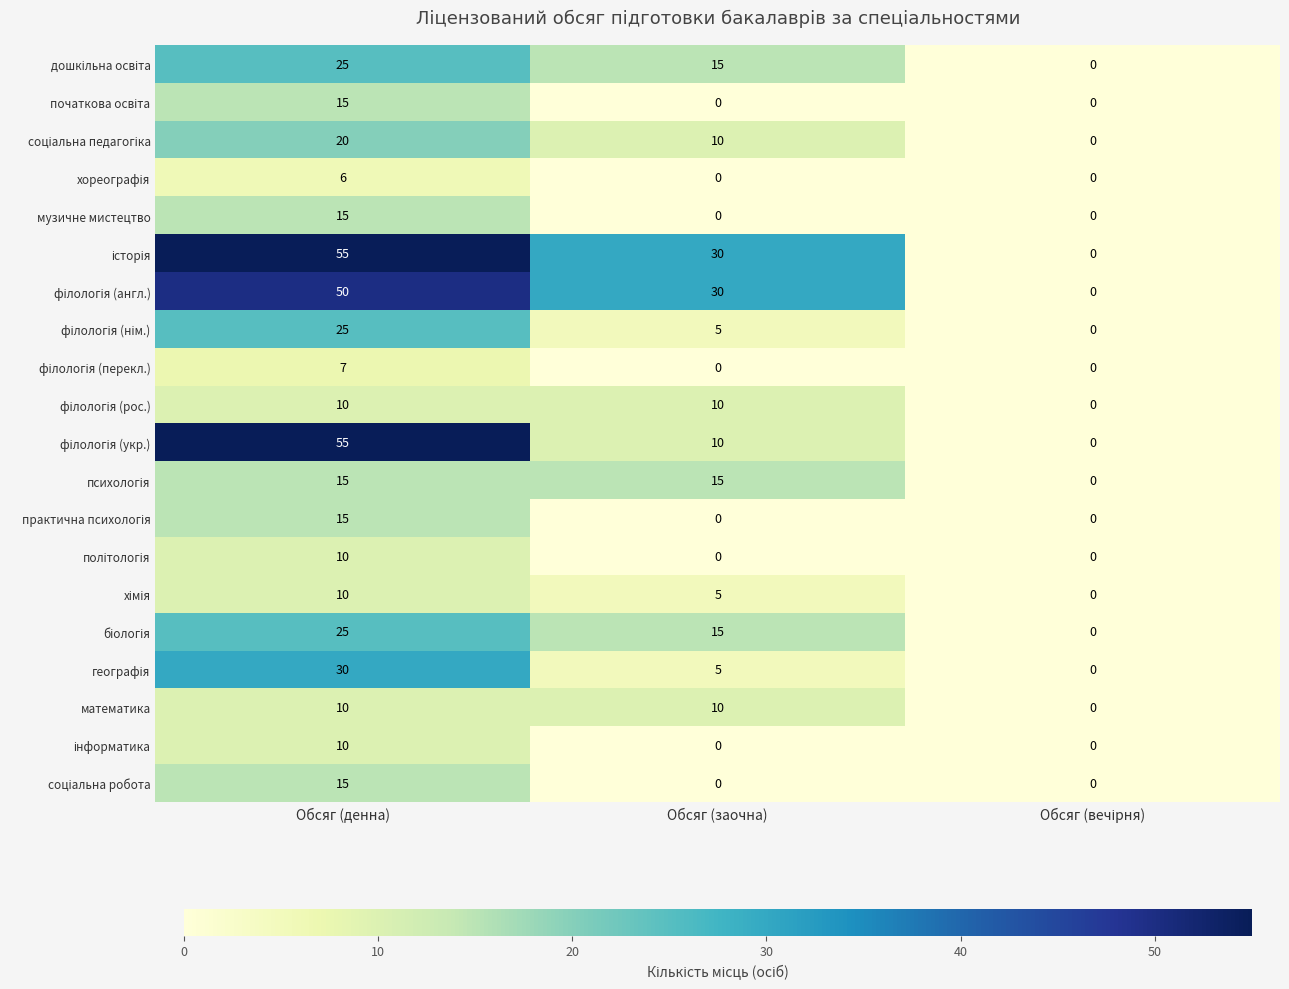

At which category is the sum across all series the highest?

Обсяг (денна)